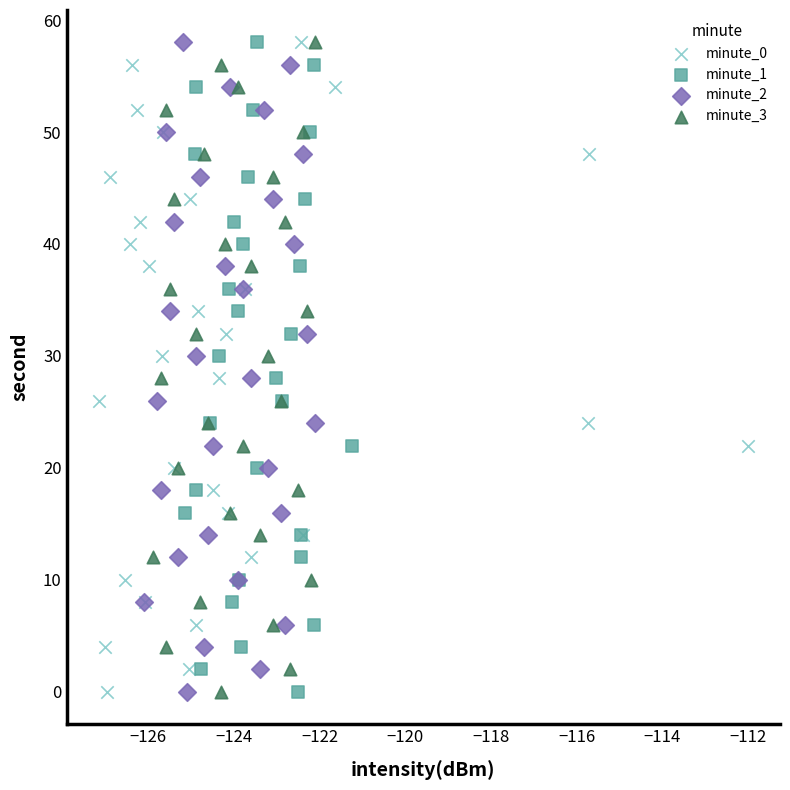

What are all the series names shown in the legend?

minute_0, minute_1, minute_2, minute_3